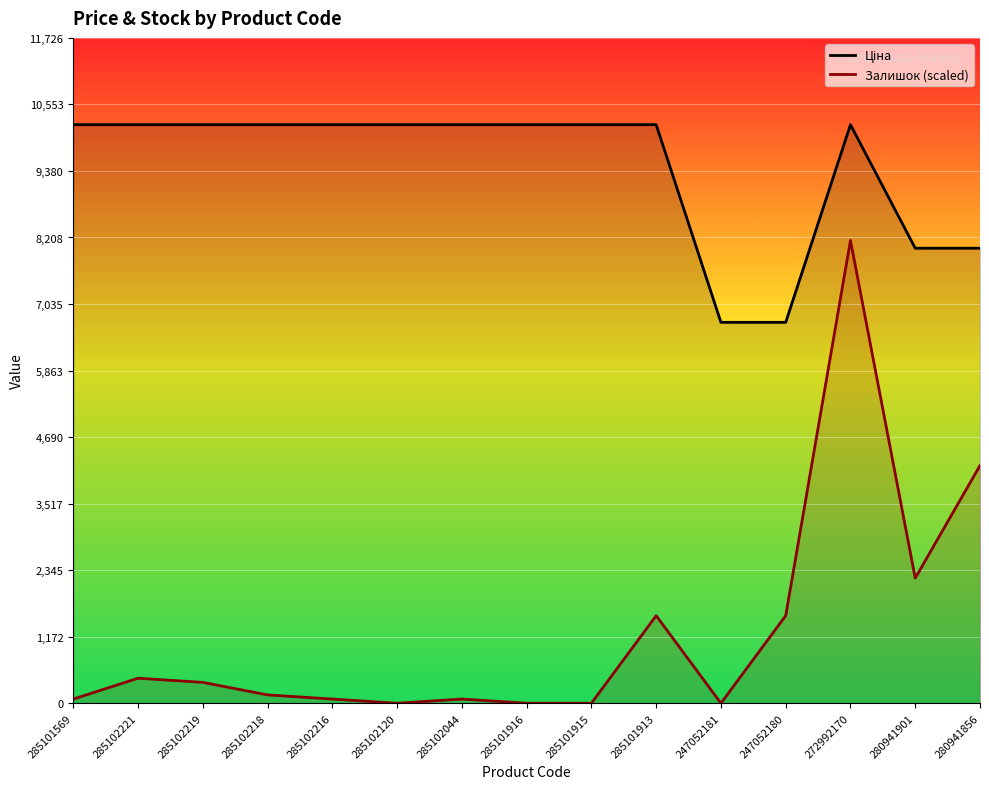

At which label does Ціна reach its peak?

285101569